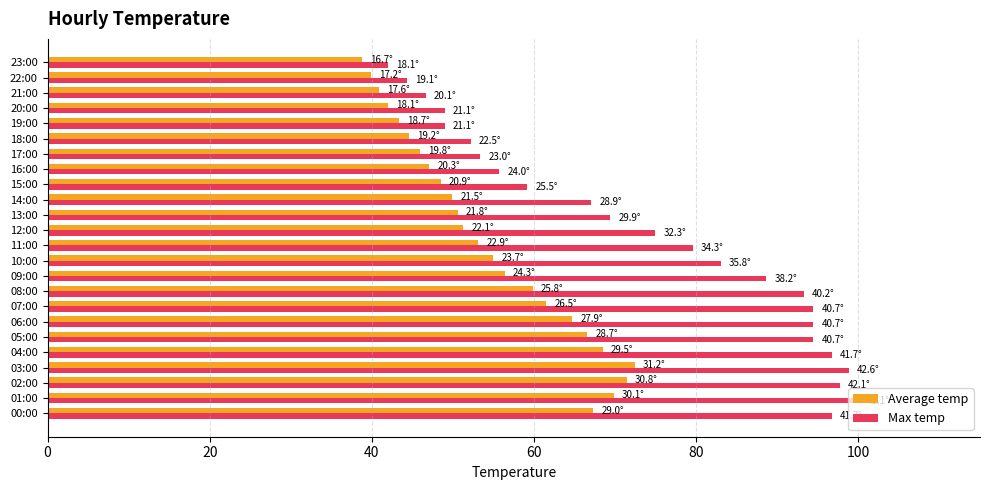

Rank the series by their maximum value, from highest to lowest.

Max temp, Average temp